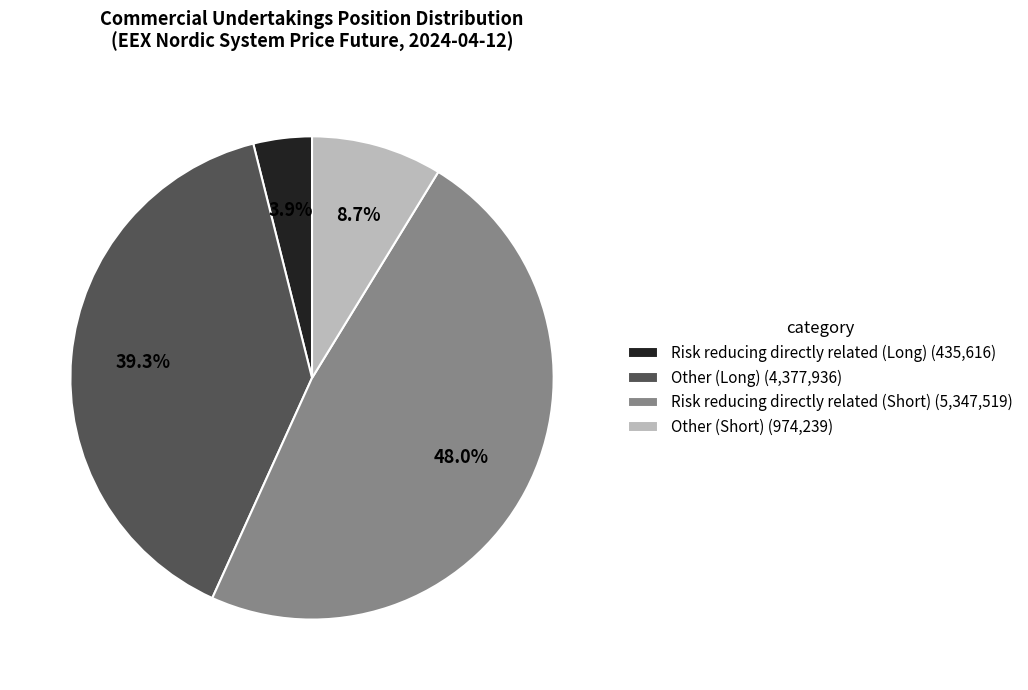

How many segments does this pie chart have?

4